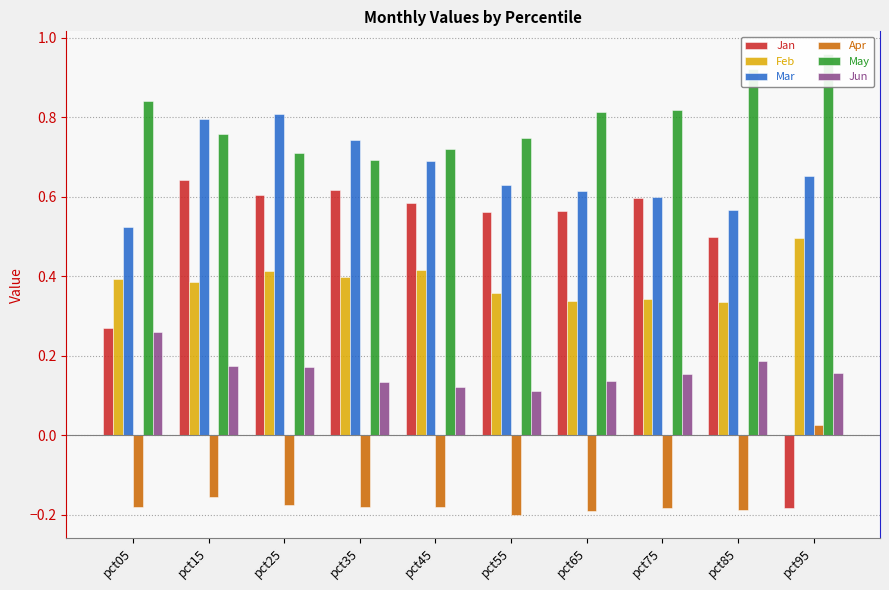

Between pct25 and pct65, which series saw the biggest shift?

Mar